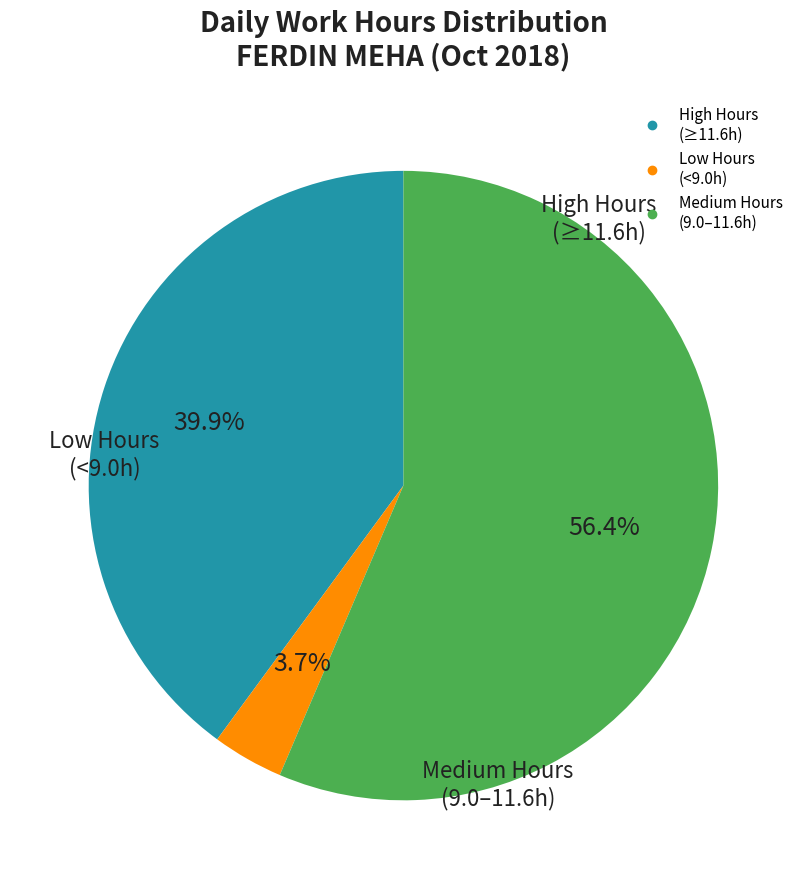

Does any single category account for the majority?

Yes